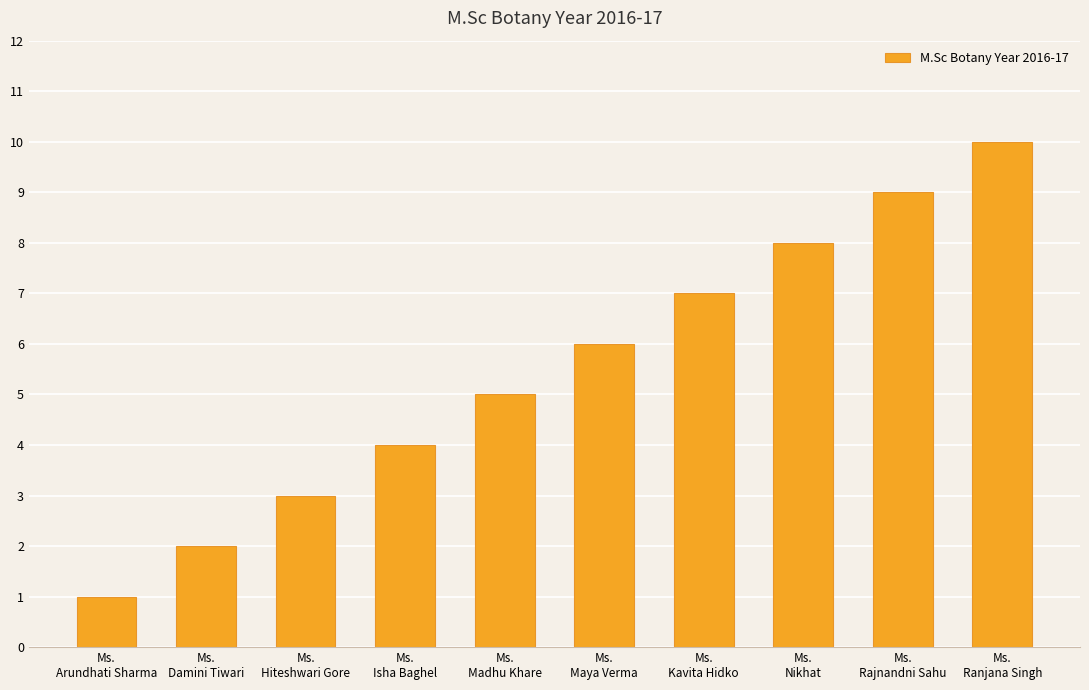

Is it true that the value at Ms.
Madhu Khare is 5?

True